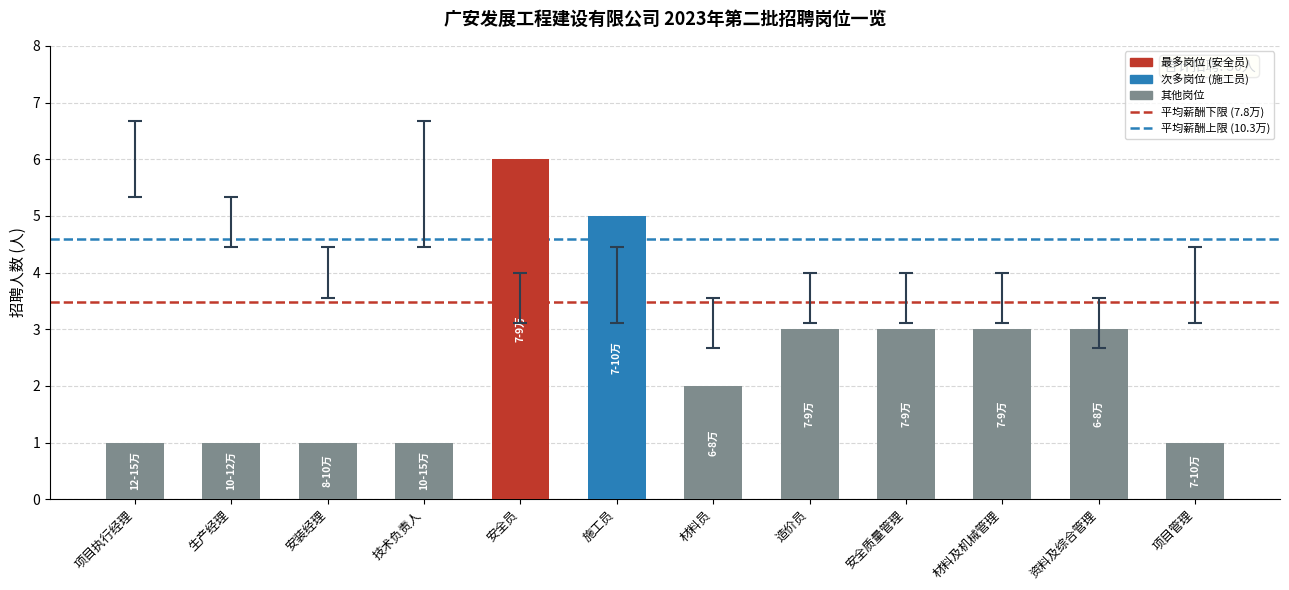

Which category has the highest value across all series?

安全员